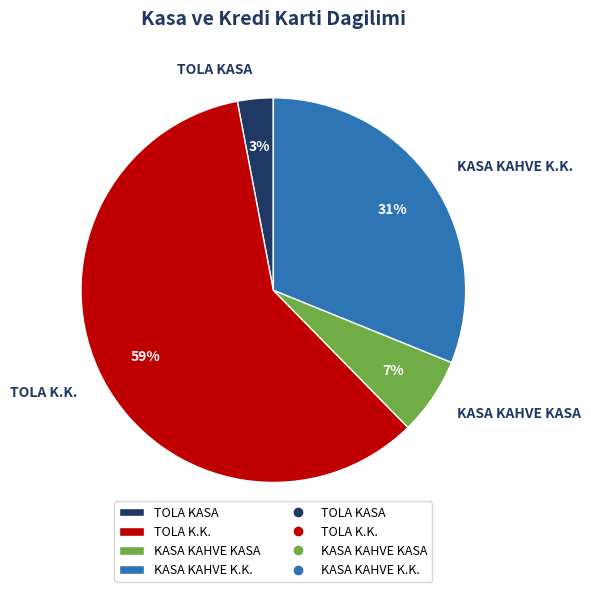

Is it true that KASA KAHVE K.K. is 31% of the pie?

True